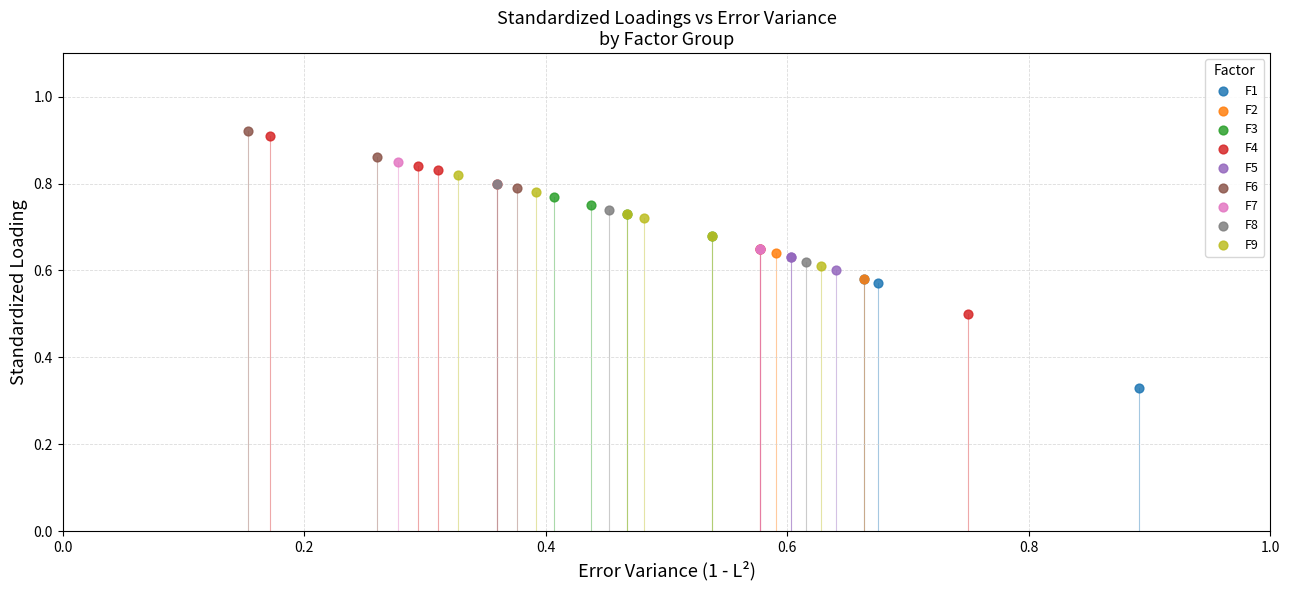

Which series reaches the maximum Y coordinate?

F6